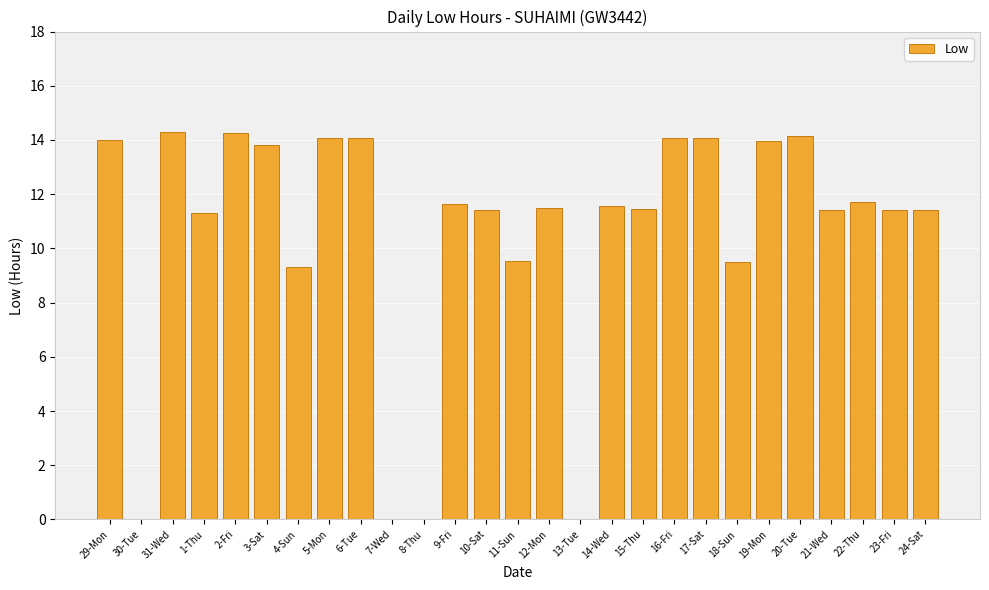

What is the sum of the values at 10-Sat and 15-Thu?

22.9